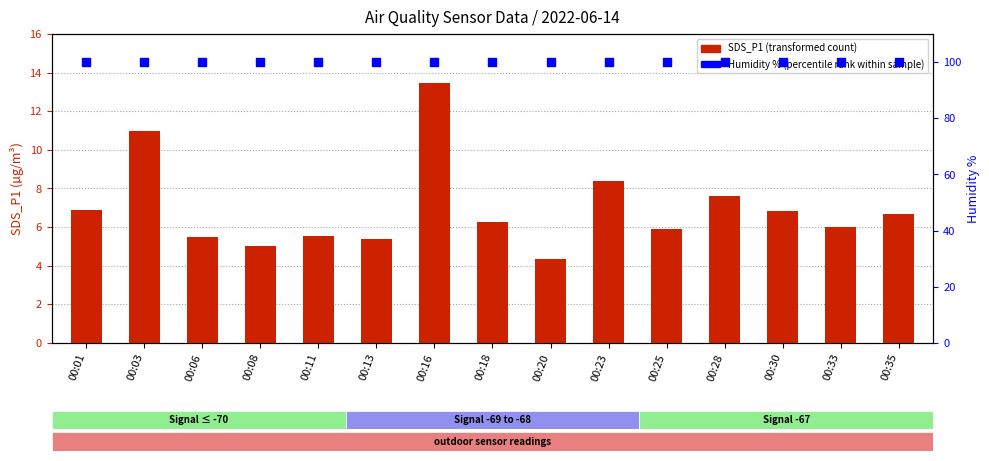

What are all the series names shown in the legend?

SDS_P1 (transformed count), Humidity % (percentile rank)